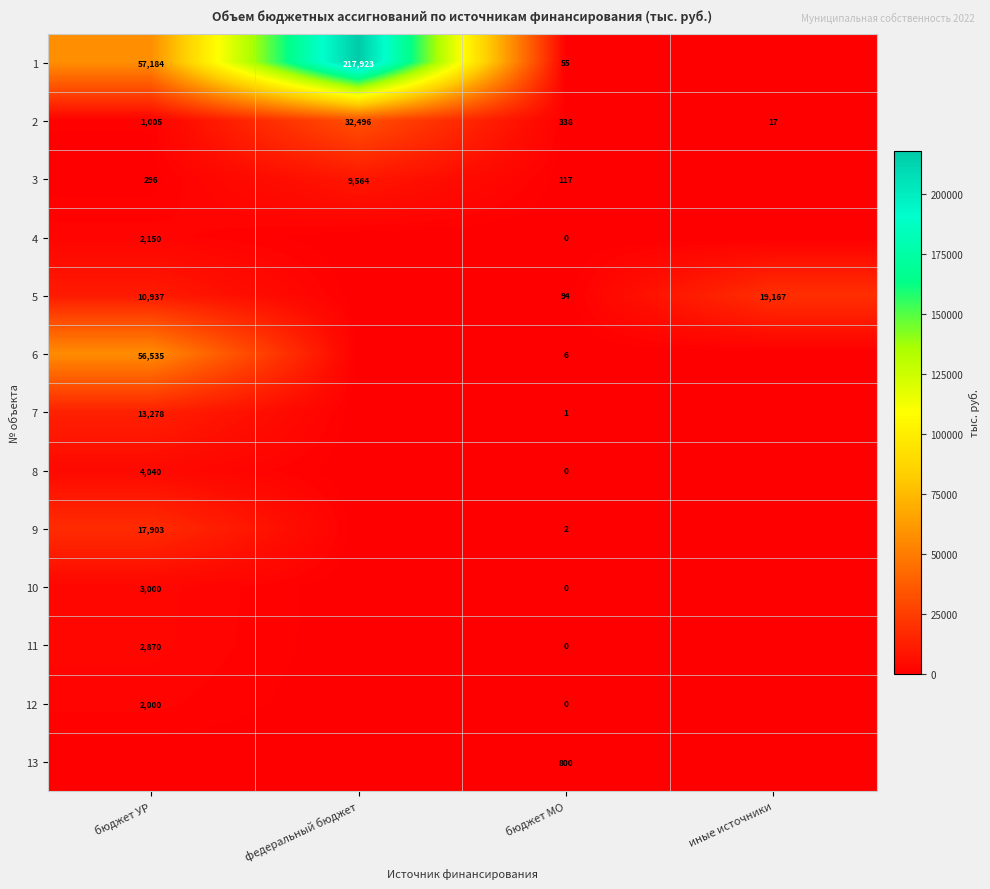

The 4 series shows 1146 at бюджет УР. True or false?

False